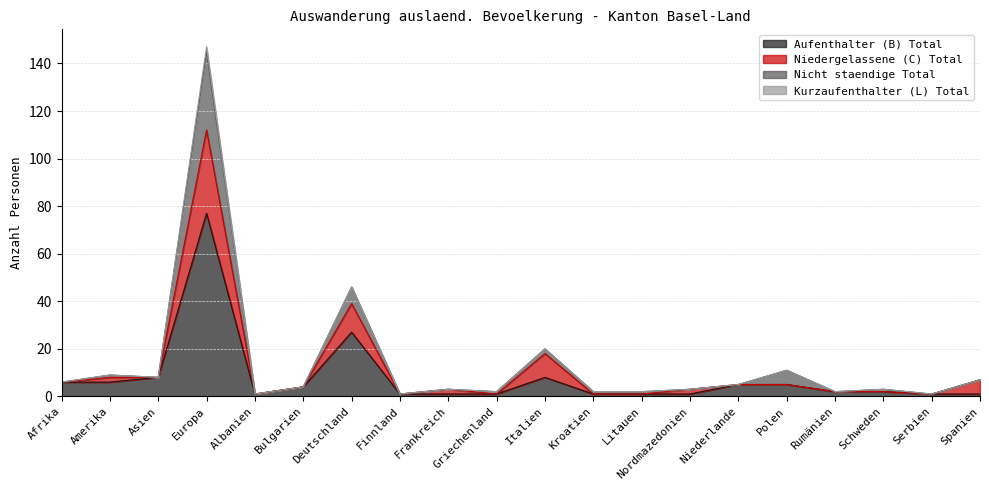

At which label does Aufenthalter (B) Total reach its minimum?

Albanien